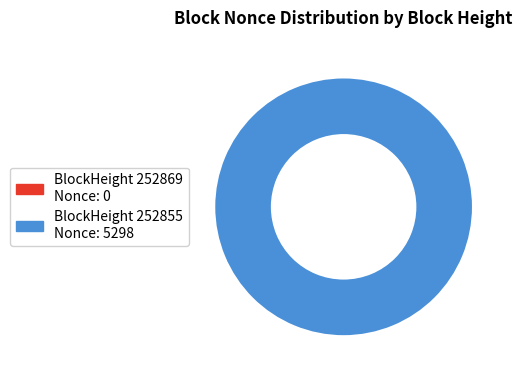

Which slice is the smallest?

252869